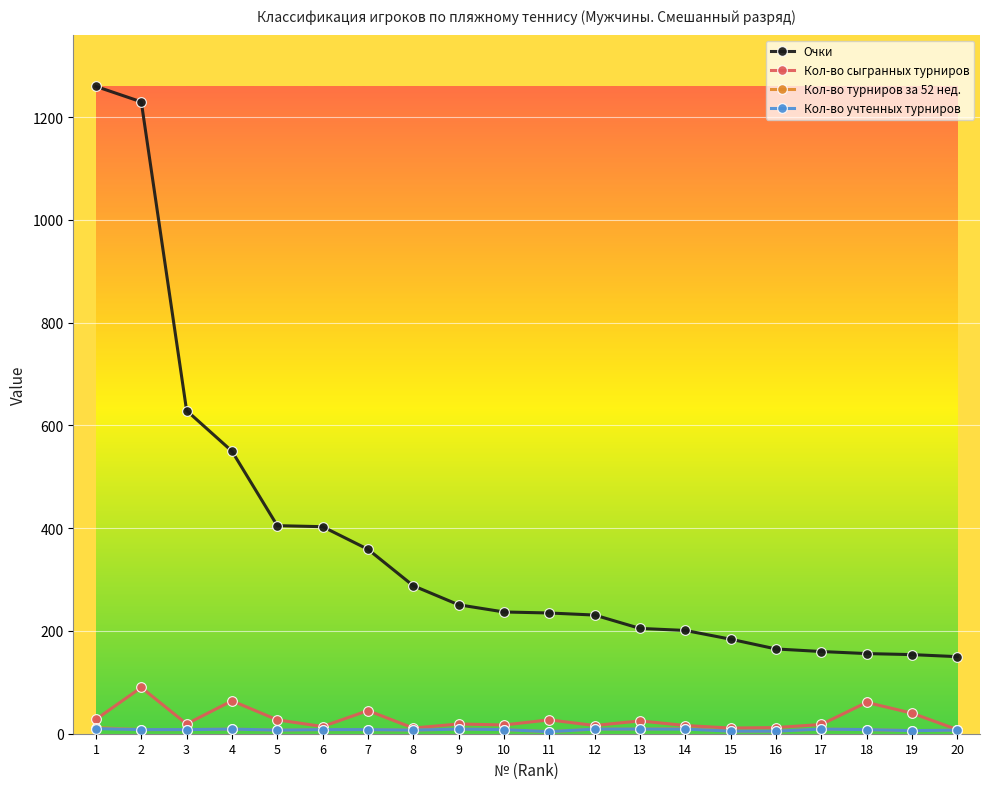

True or false: Кол-во сыгранных турниров and Очки cross at least once.

False